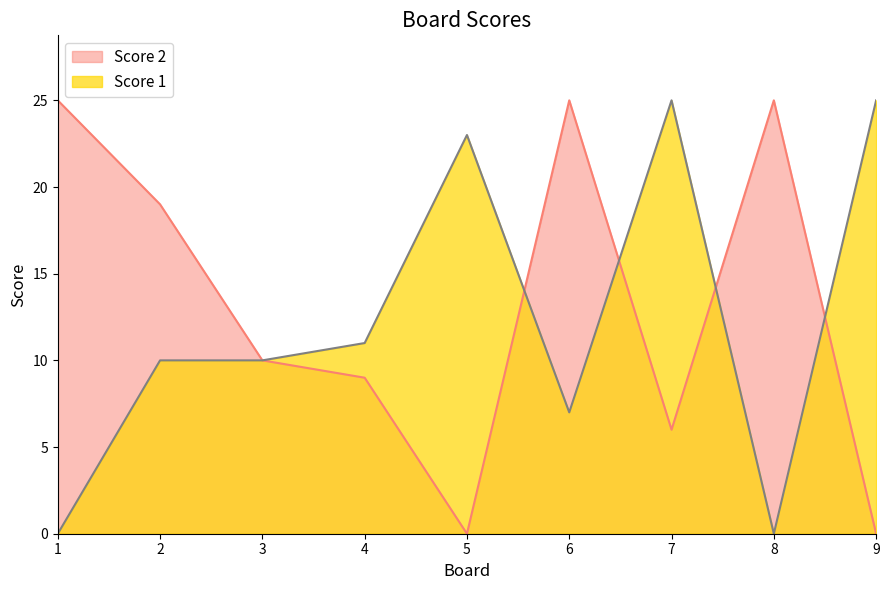

Which category has the highest value in the Score 1 series?

7